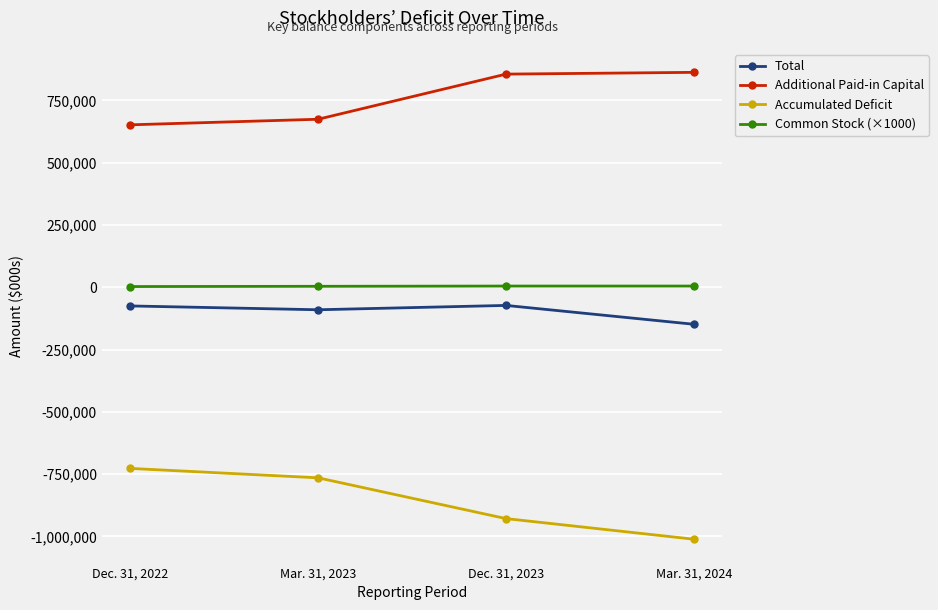

What is the label of the 3rd point from the left?

Dec. 31, 2023